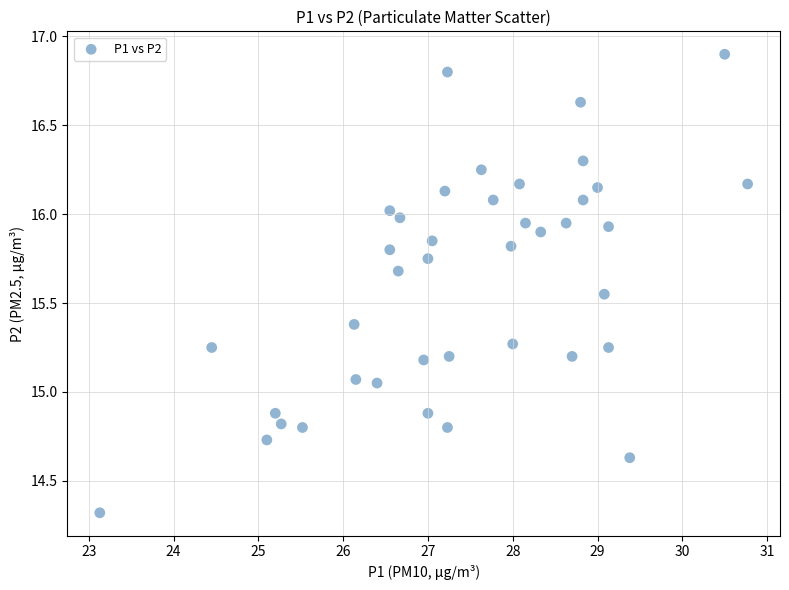

What is the range of Y values (max minus min)?

2.6